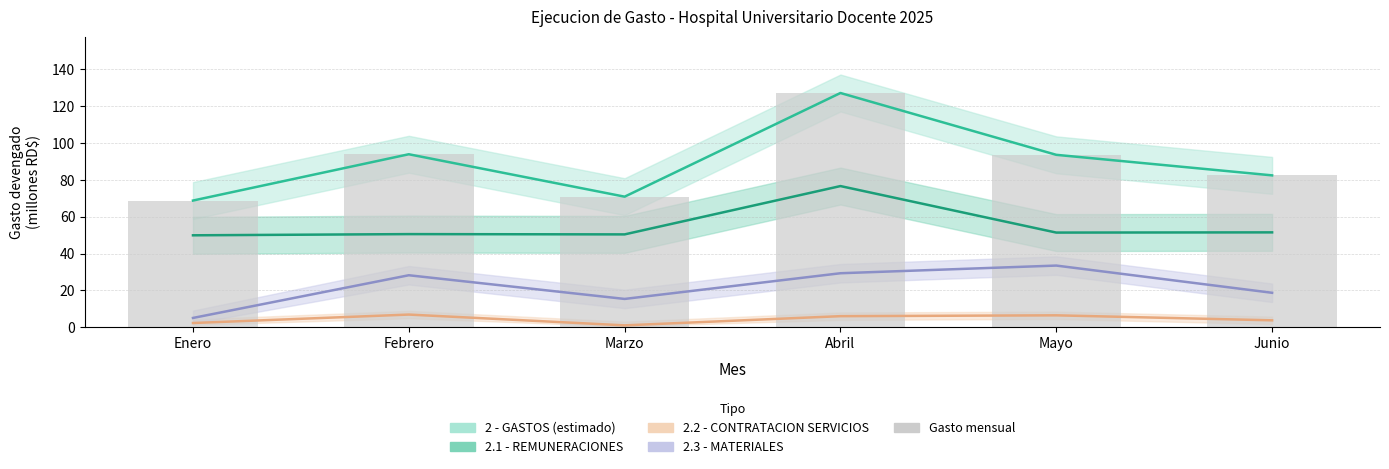

Reading left to right, list all the values displayed in this chart.

2 - GASTOS: 68.7	93.8	70.8	127.1	93.5	82.4
2.1 - REMUNERACIONES: 49.9	50.5	50.4	76.6	51.4	51.5
2.2 - CONTRATACION SERVICIOS: 2.3	6.9	1.1	6.0	6.5	3.8
2.3 - MATERIALES: 5.1	28.2	15.4	29.3	33.5	18.7
Gasto mensual (barras): 68.7	93.8	70.8	127.1	93.5	82.4